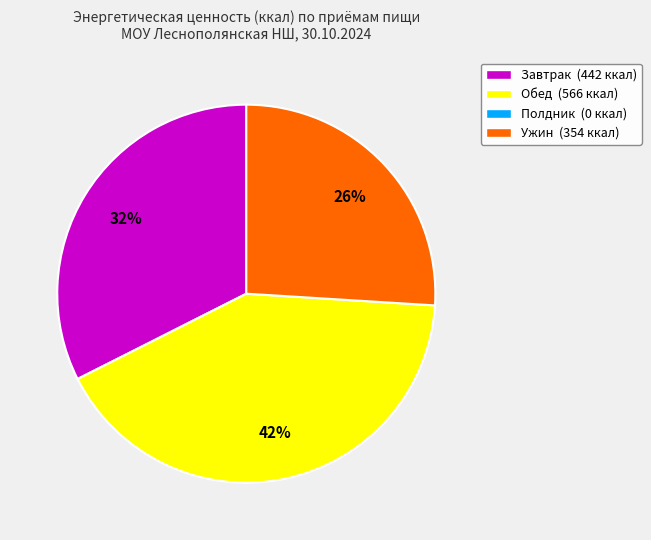

How many slices are in this pie chart?

3